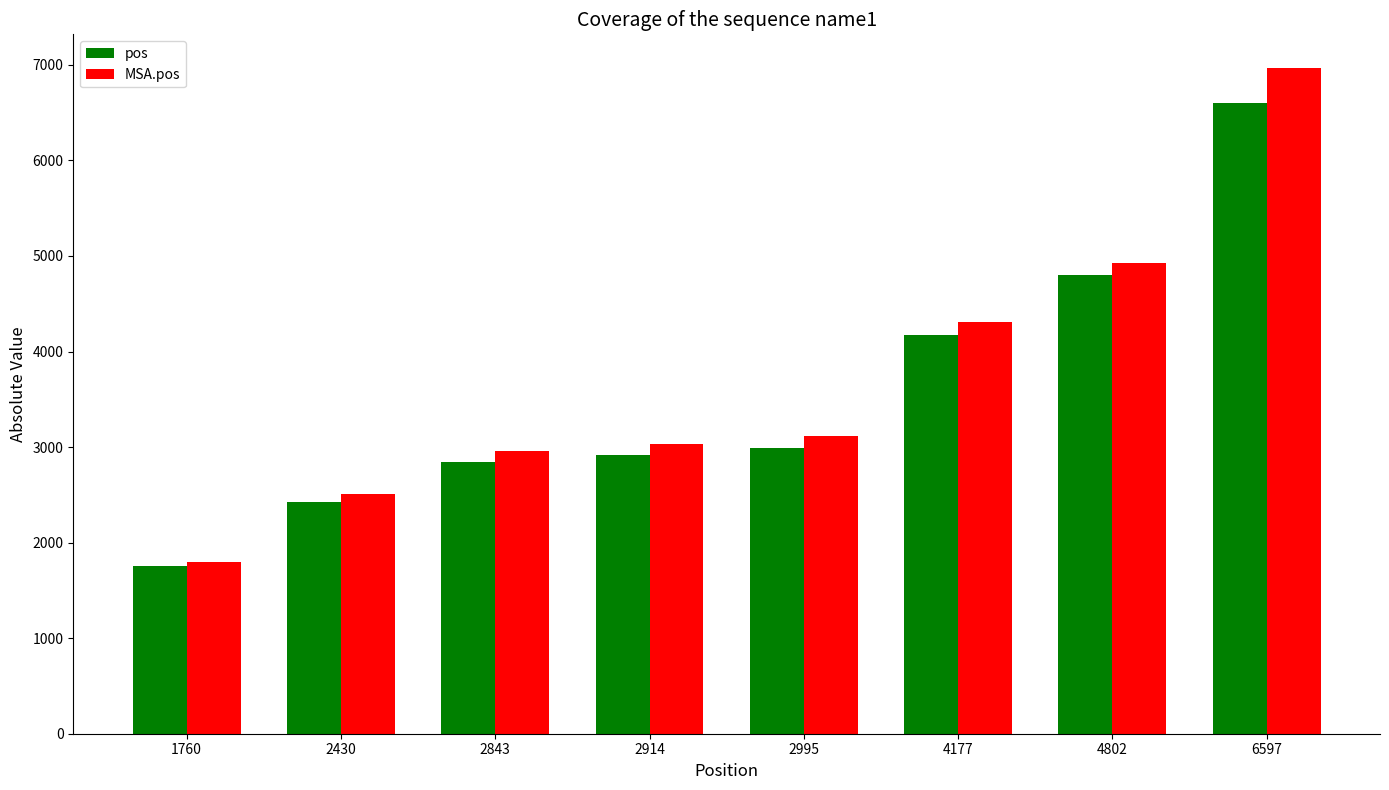

What is the maximum value shown in the chart?

6971